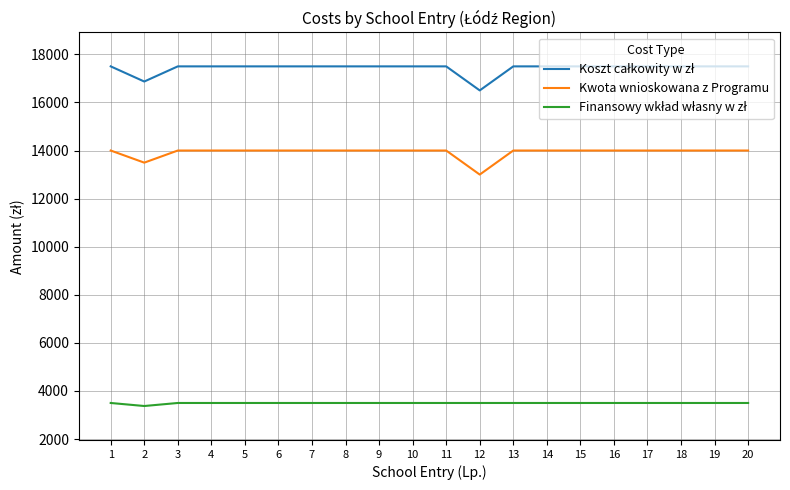

What is the maximum value shown in the chart?

17500